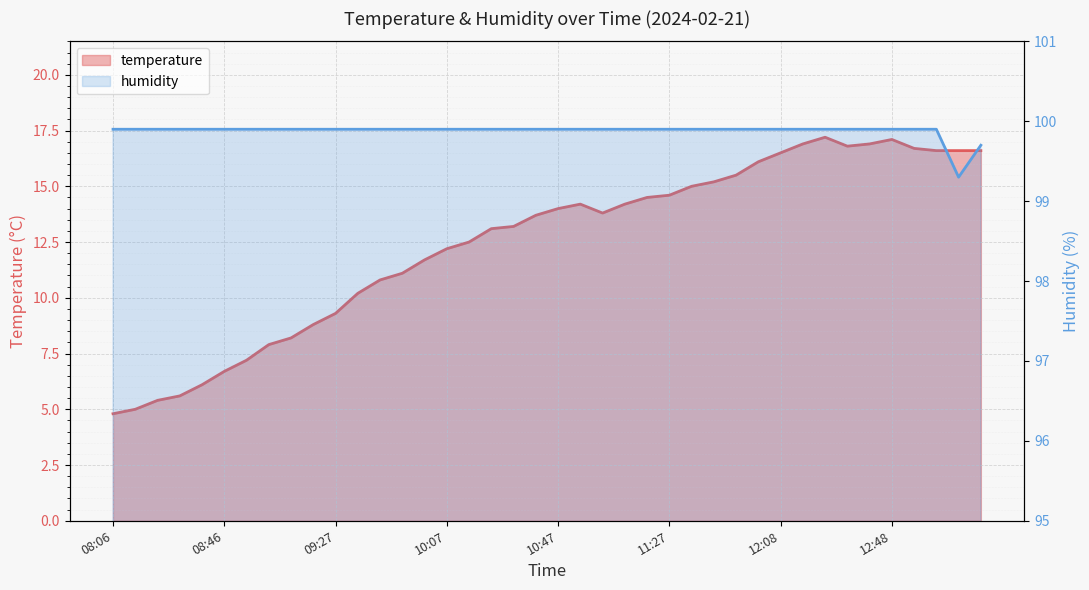

Rank the series at 08:30 from highest to lowest value.

humidity, temperature